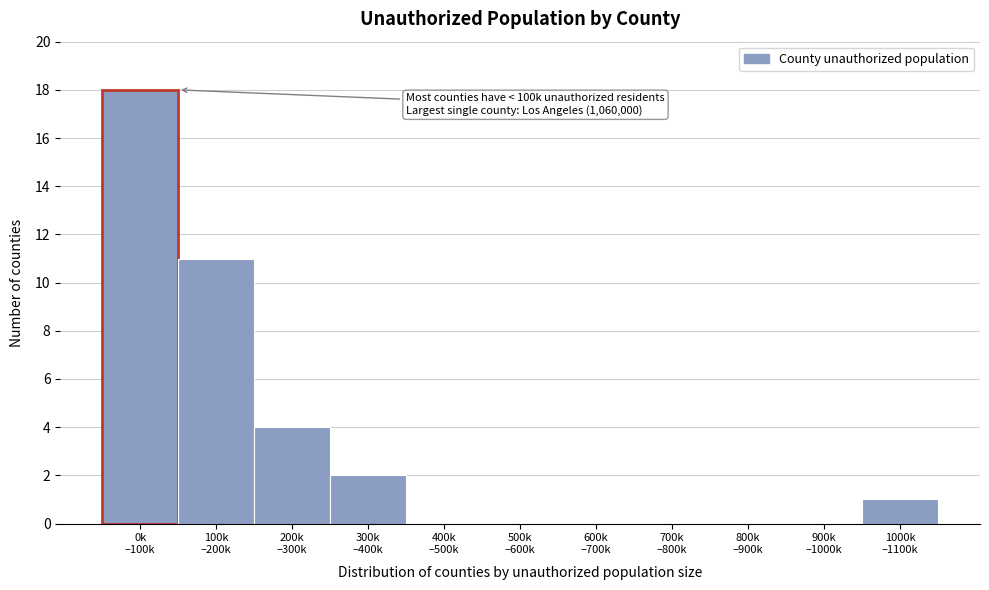

What is the maximum value shown in the chart?

18